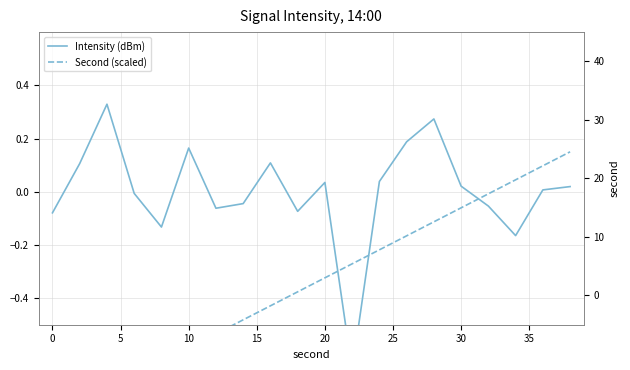

What are all the series names shown in the legend?

Intensity (dBm), Second (scaled)